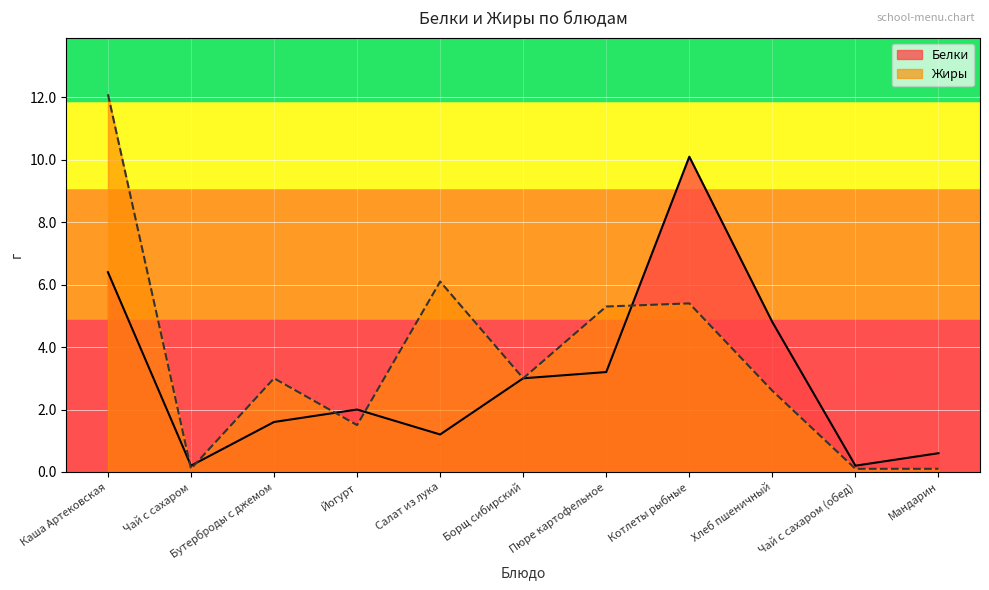

Where is the first local maximum for Жиры?

Бутерброды с джемом